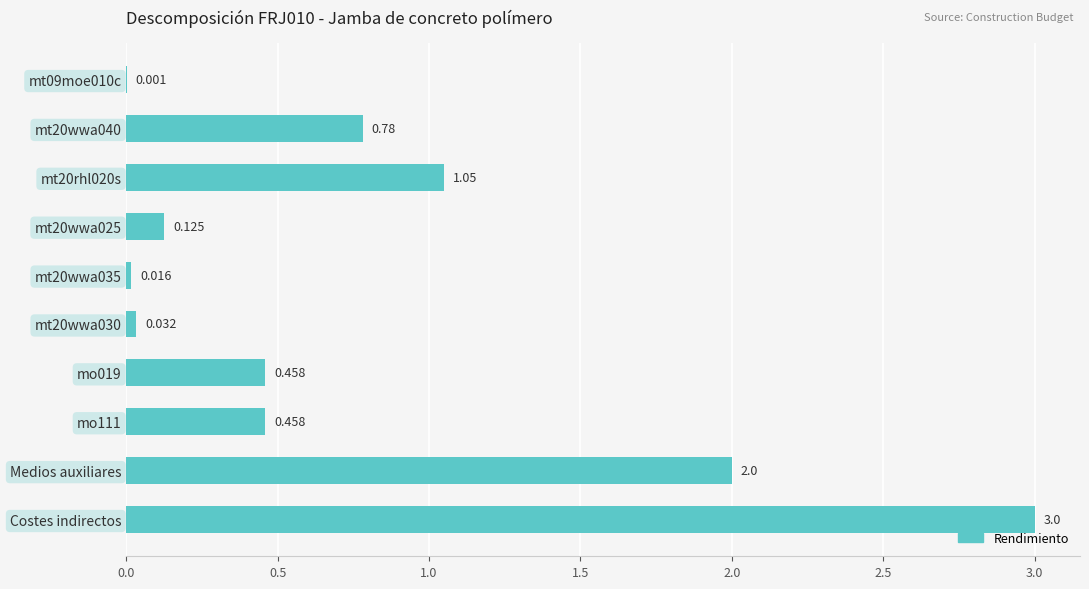

What is the sum of all values?

7.9